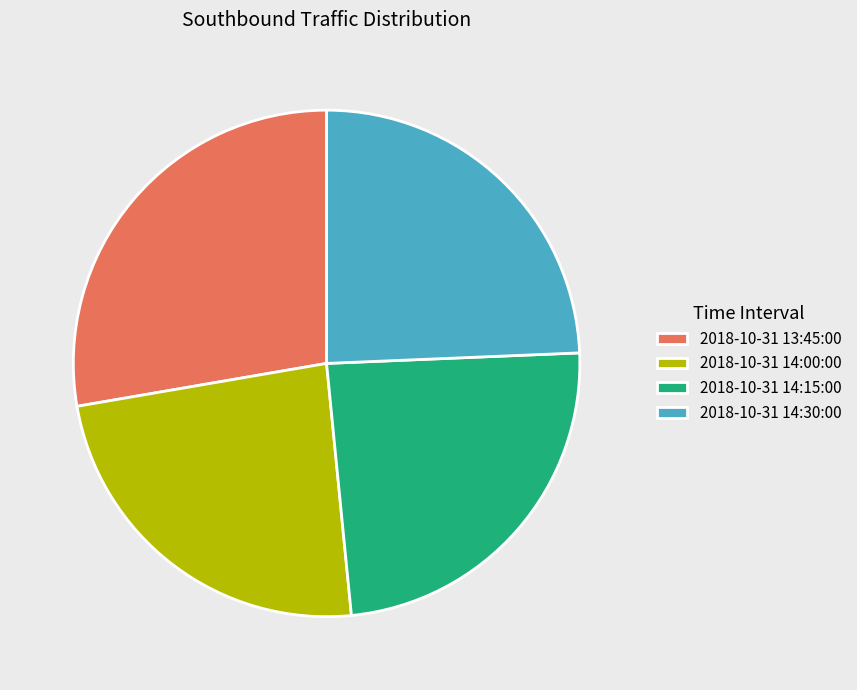

How many slices are in this pie chart?

4